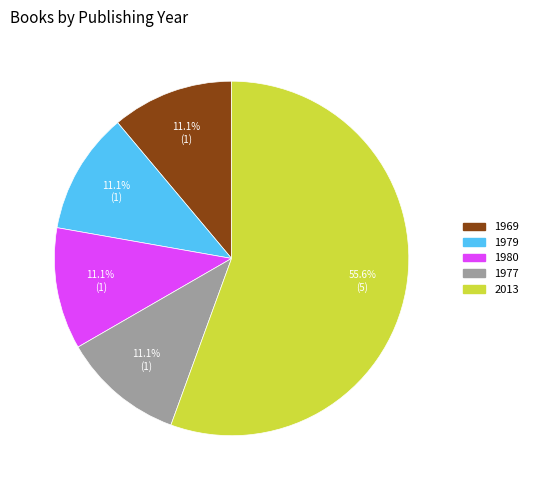

What is the total percentage of 1977 and 1980?

22.2%